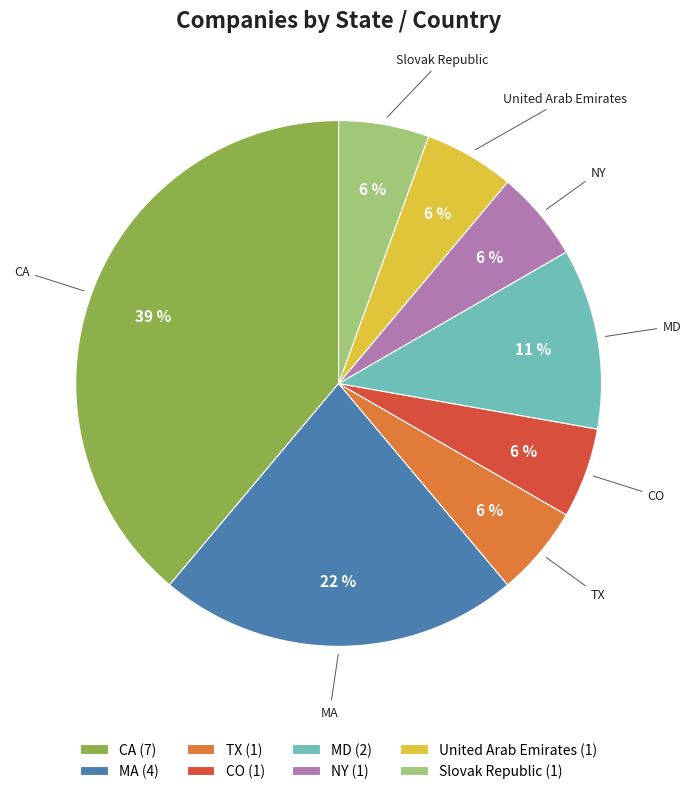

To the nearest percent, what is the average slice percentage?

12%